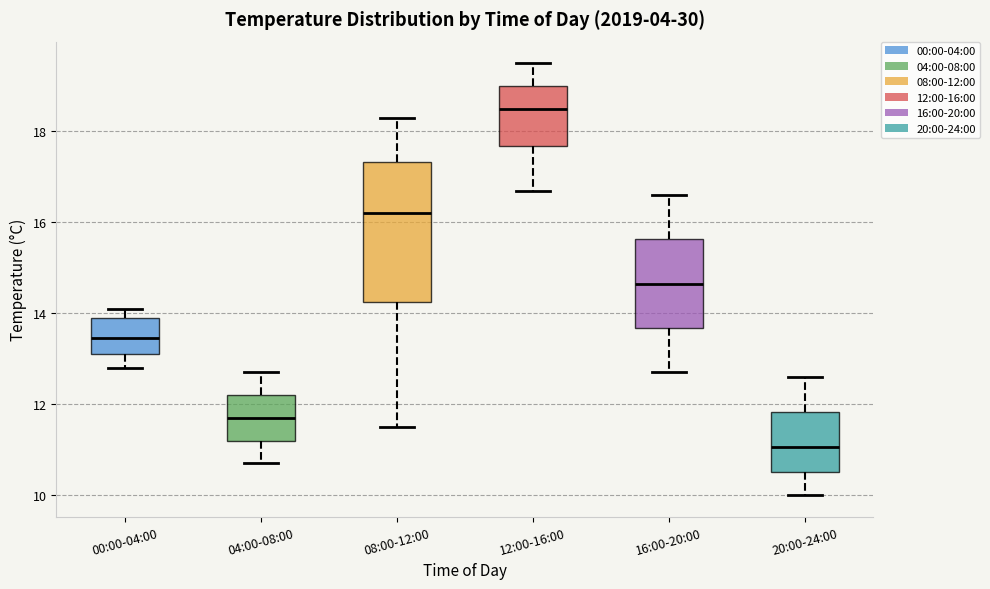

Where does the upper whisker of the box for 12:00-16:00 end on the y-axis? The values are not printed on the chart, so give them approximately, as read against the axis.

19.6